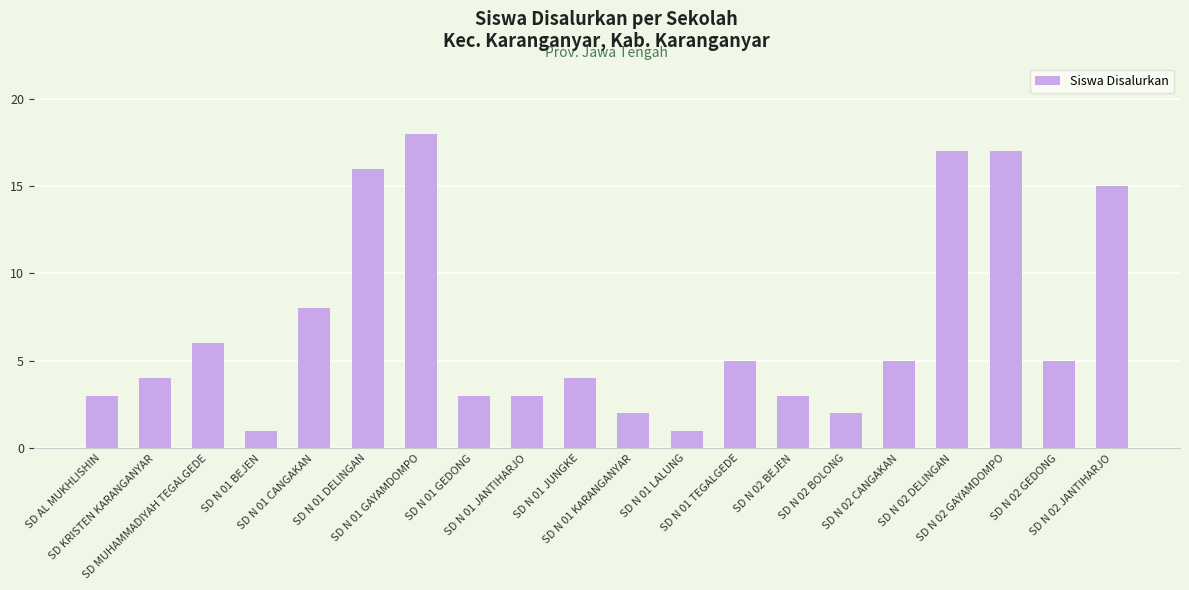

True or false: the data shows 5 at SD N 02 GEDONG.

True